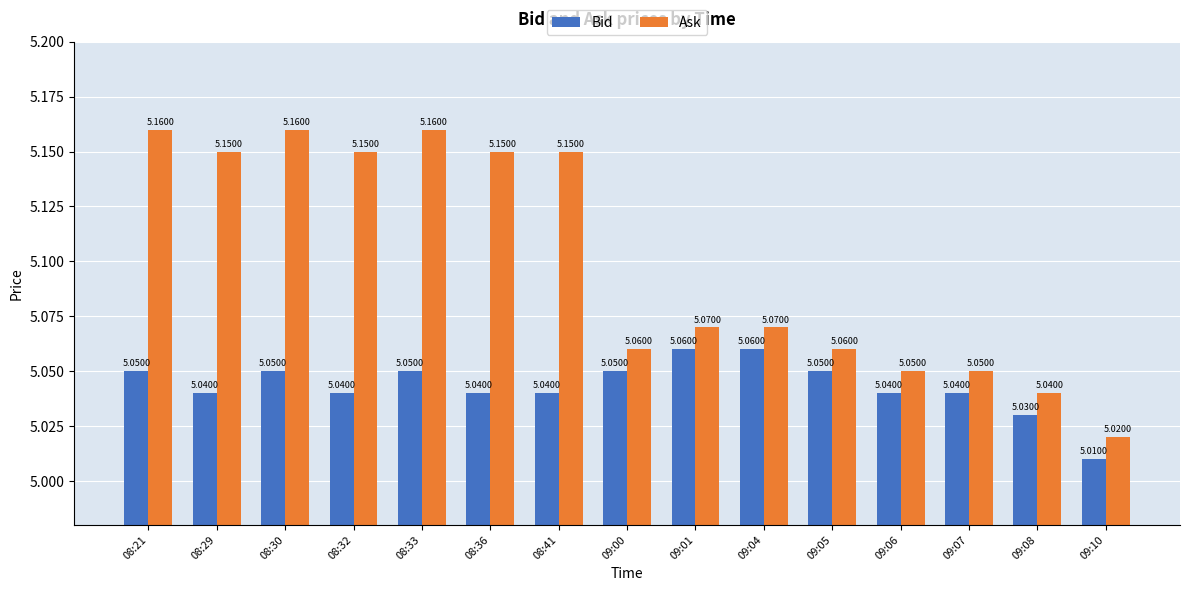

What is the sum of the Ask values at 09:04 and 08:21?

10.2